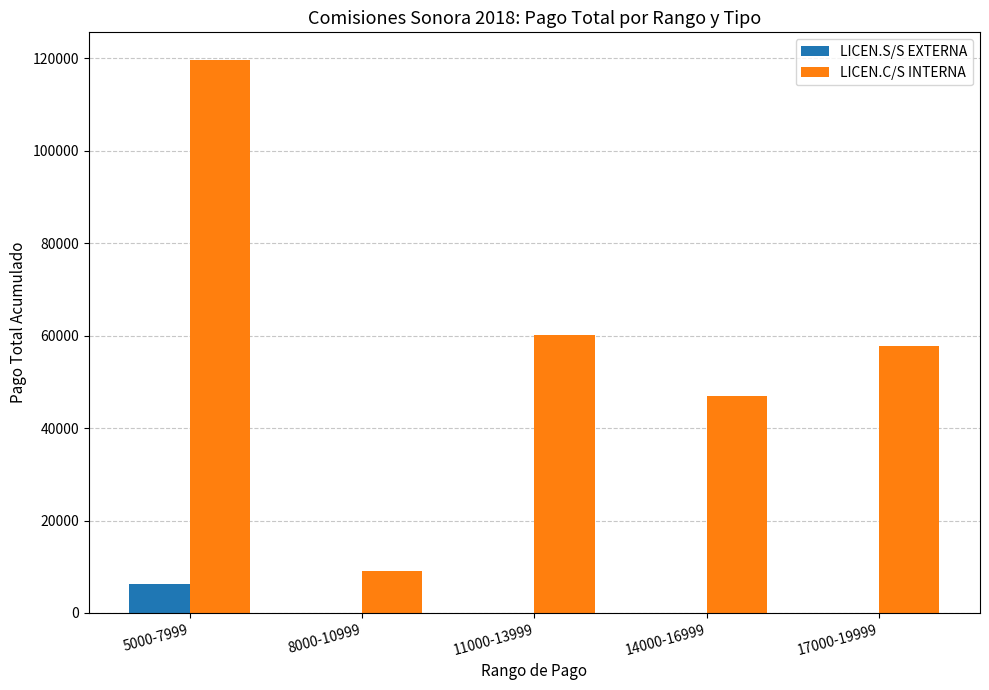

What is the sum of all LICEN.C/S INTERNA values?

293551.5